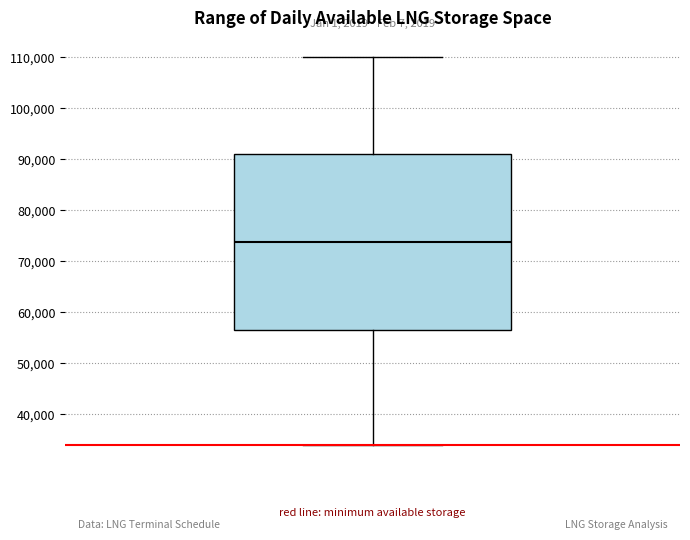

Transcribe this box plot: give where the median line is, the range the box spans, and where the two whiskers end, as read against the y-axis. The values are not printed on the chart, so give them approximately, as read against the axis.

median 74000, box 57000 to 91000, whiskers 34000 to 110000